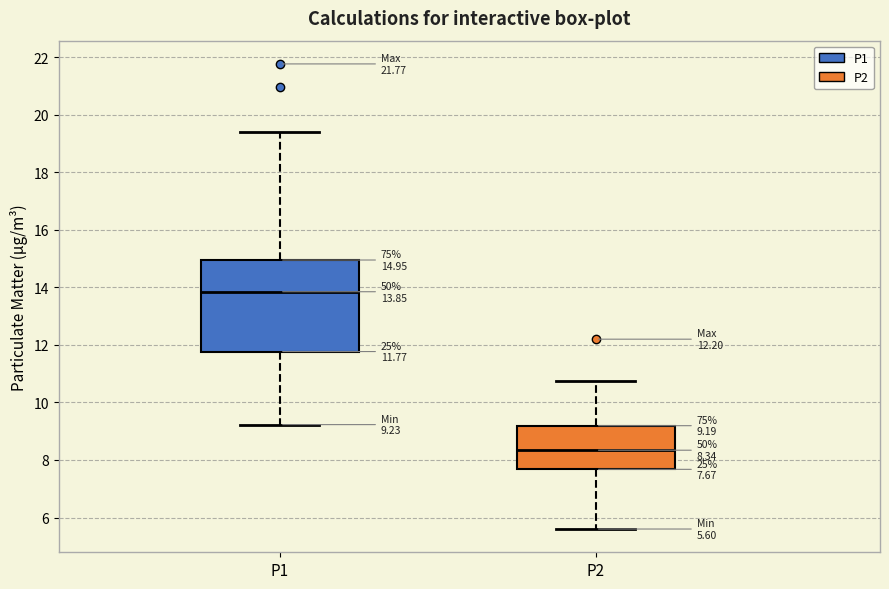

Which box is the tallest, from its lower edge to its upper edge?

P1